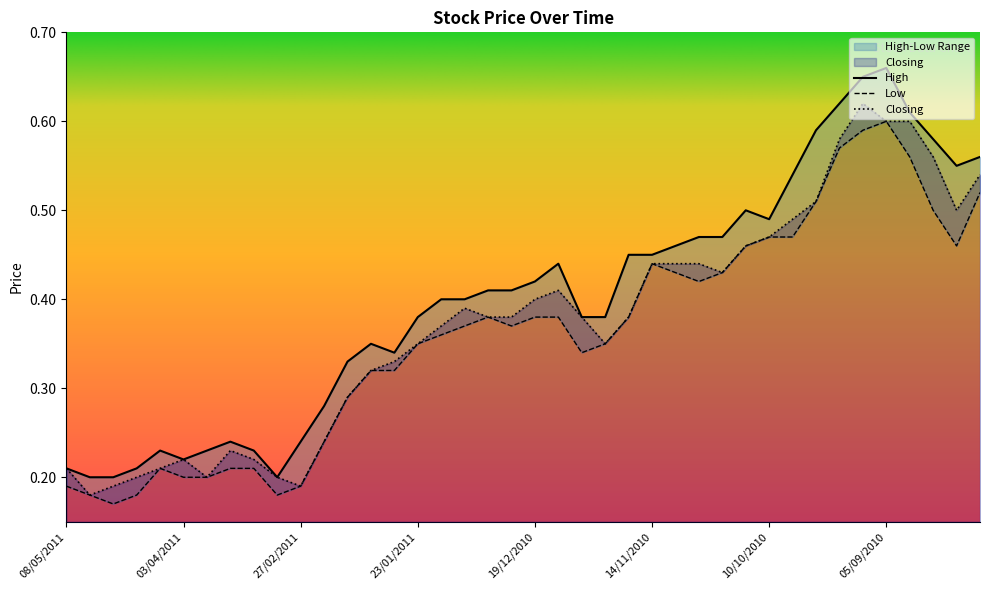

True or false: High has a value of 0.7 at 13/09/2010.

True